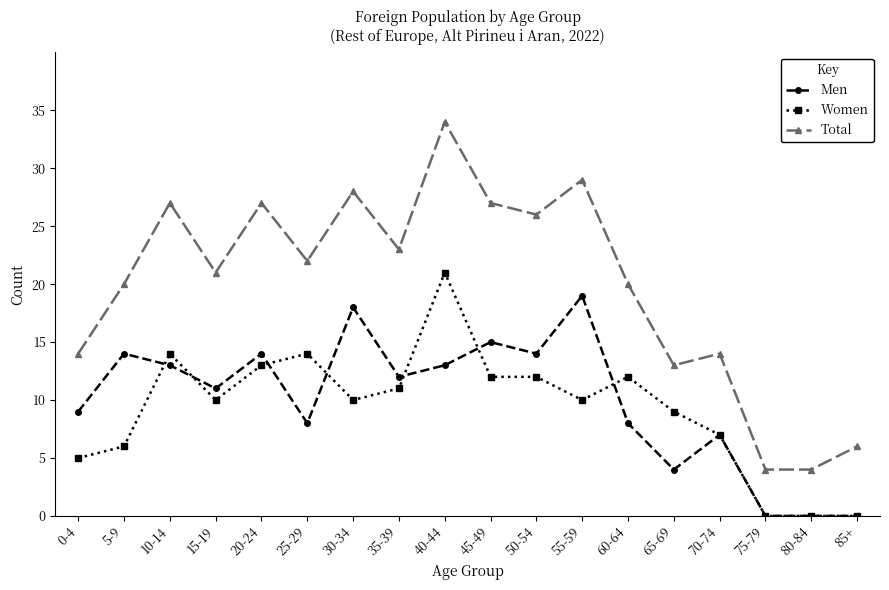

What are all the series names shown in the legend?

Men, Women, Total